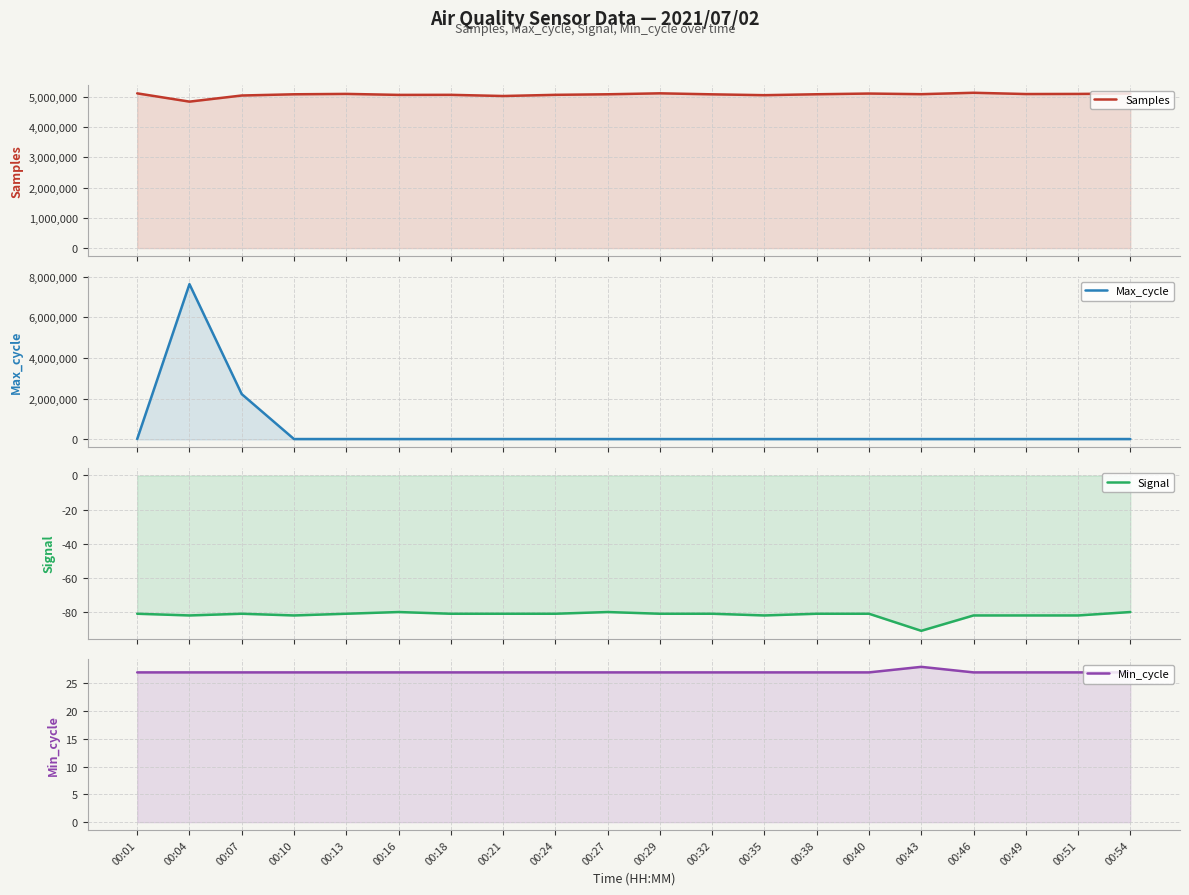

Rank the series at 00:01 from highest to lowest value.

Samples, Max_cycle, Min_cycle, Signal